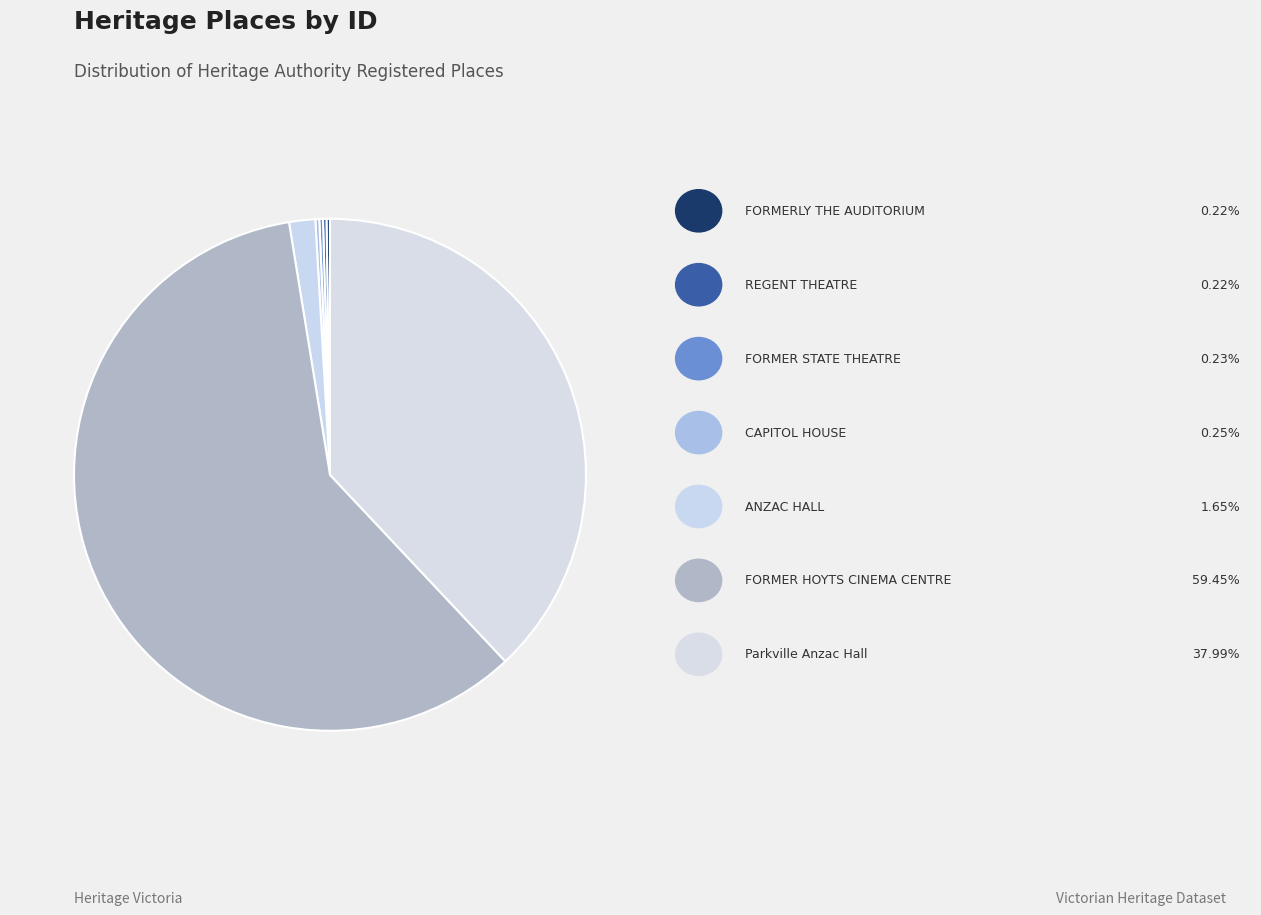

How many slices are in this pie chart?

7